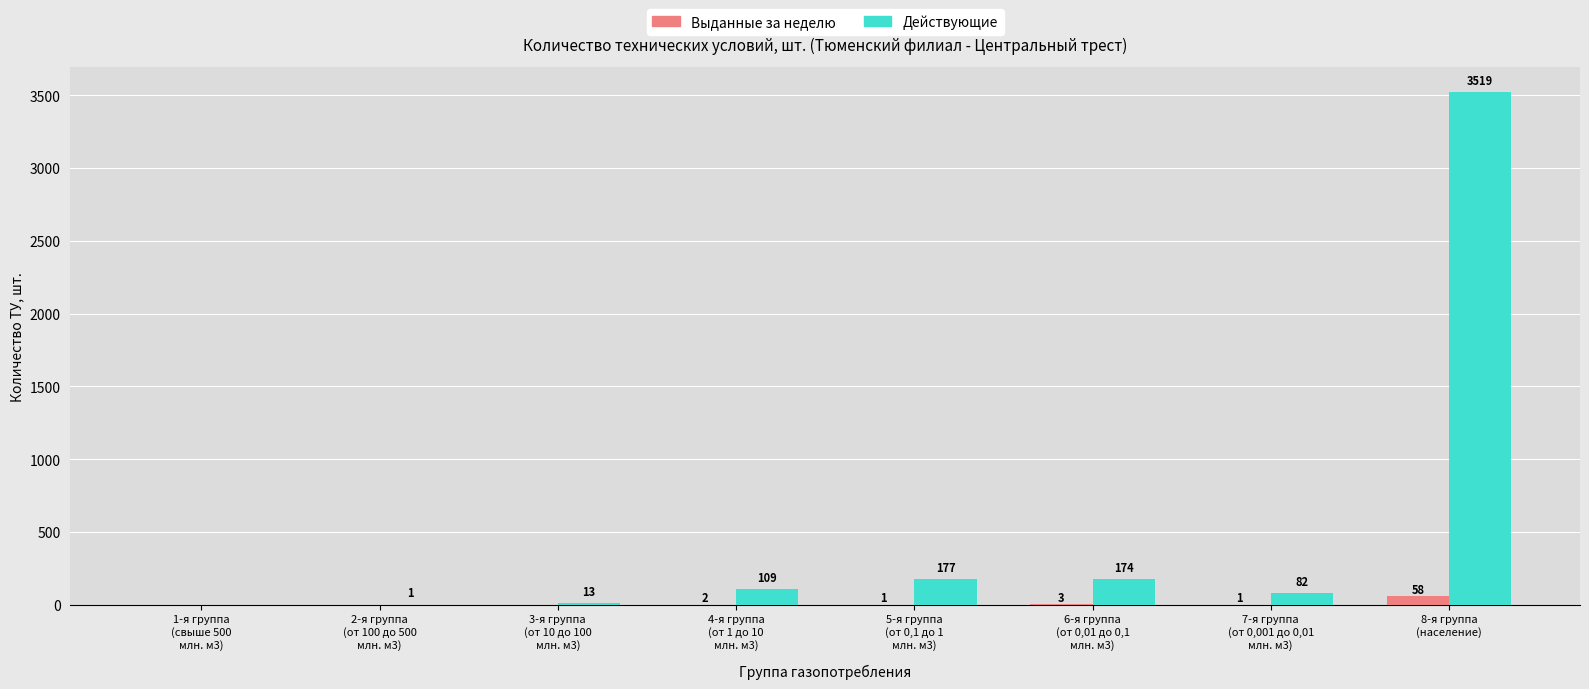

At which category is the sum across all series the highest?

8-я группа
(население)